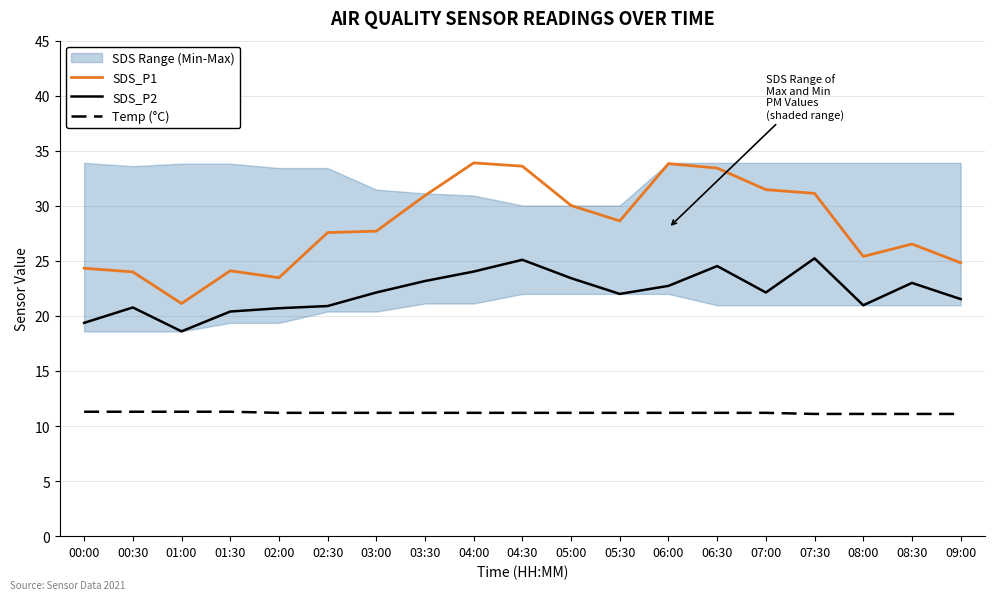

List the series in order of their peak value, highest first.

SDS_P1, SDS_P2, Temp (°C)